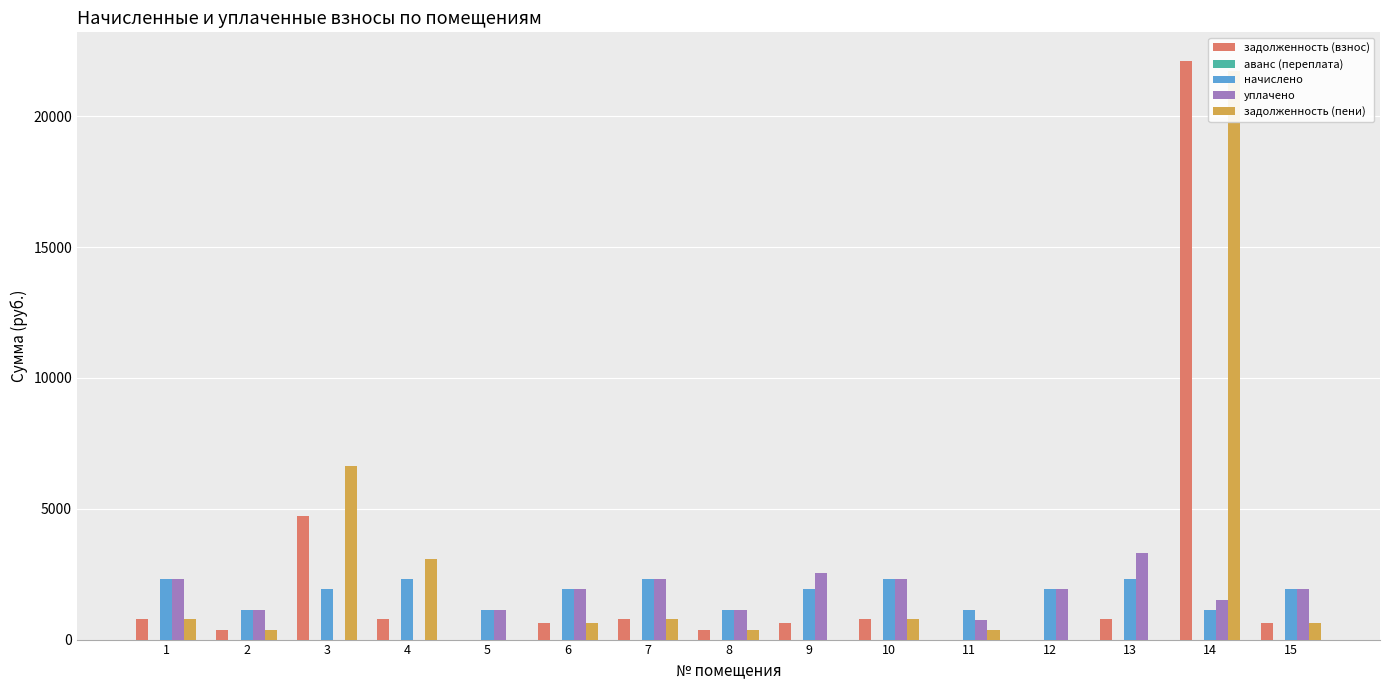

What is the maximum value shown in the chart?

22098.0